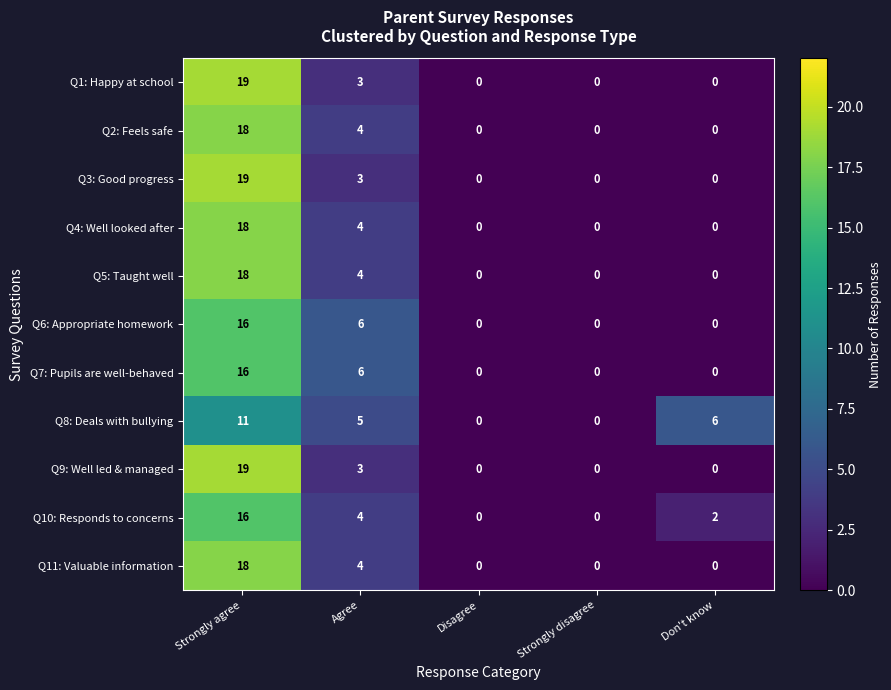

Read the Q11: Valuable information value at Strongly agree, to the nearest 5.

20